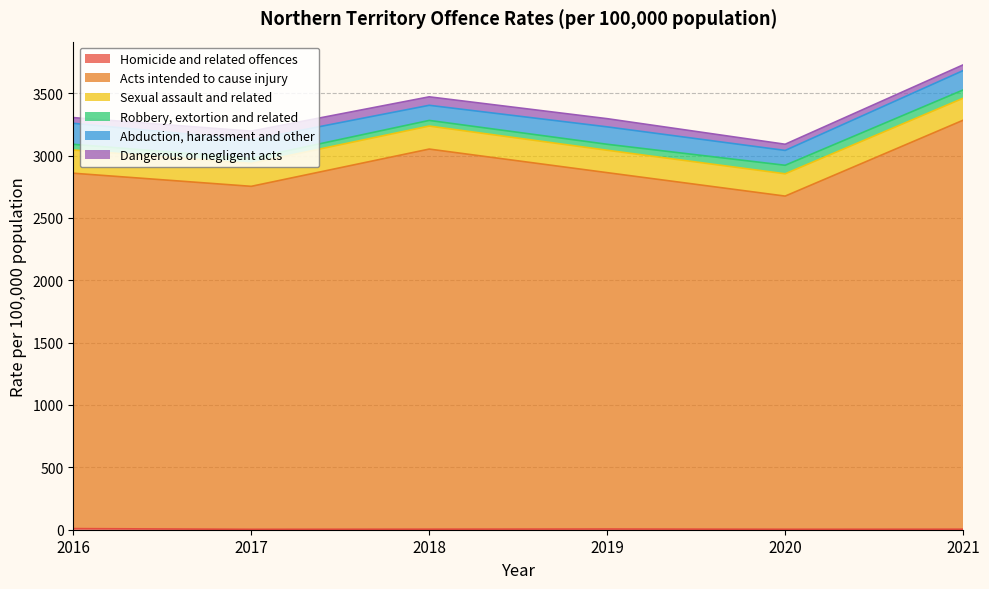

How many lines are shown in the chart?

6